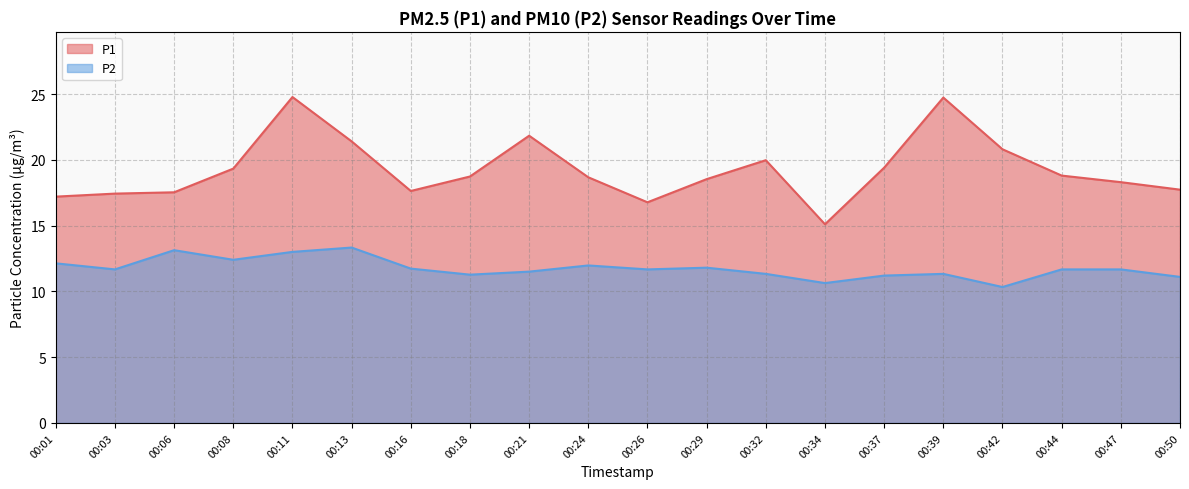

Where is P2 nearest to the value 11?

00:50